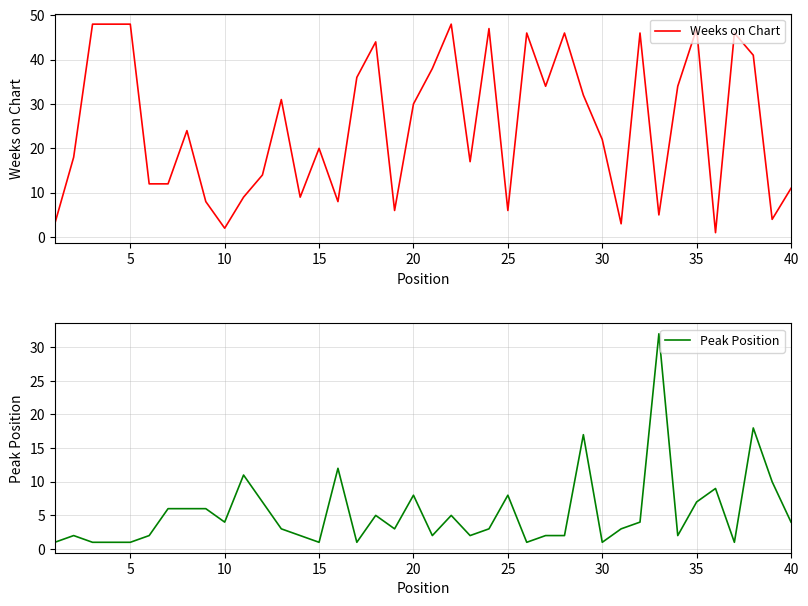

Rank the series by their average value, from lowest to highest.

Peak Position, Weeks on Chart